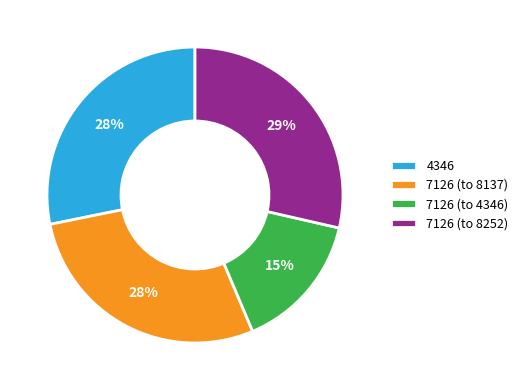

Does any single category account for the majority?

No